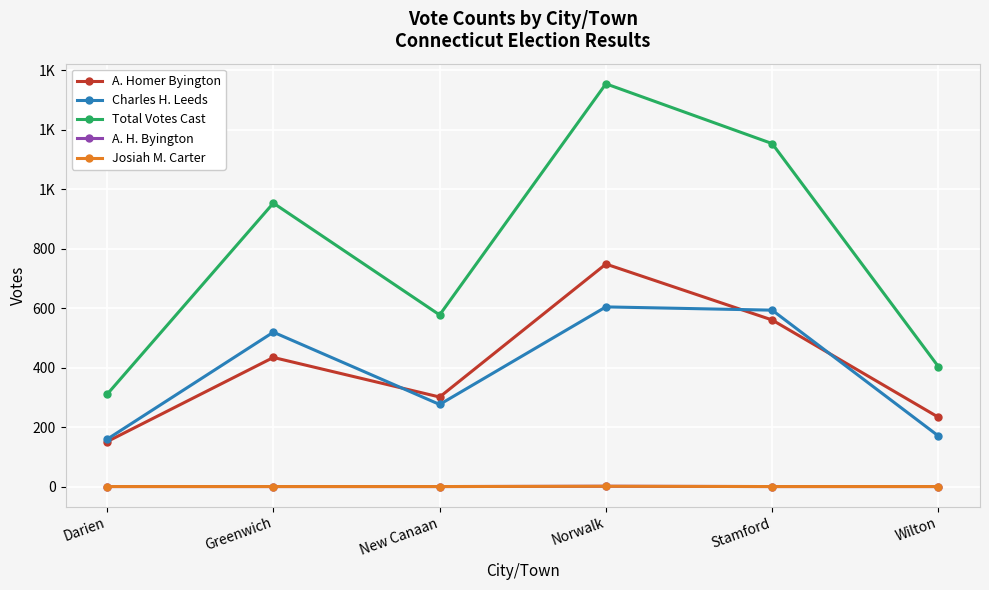

How many data points does each series have?

6